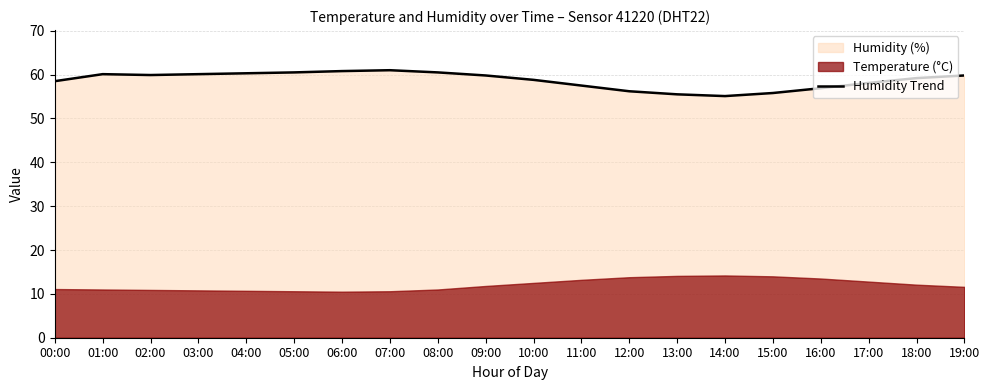

Which category has the highest value across all series?

07:00